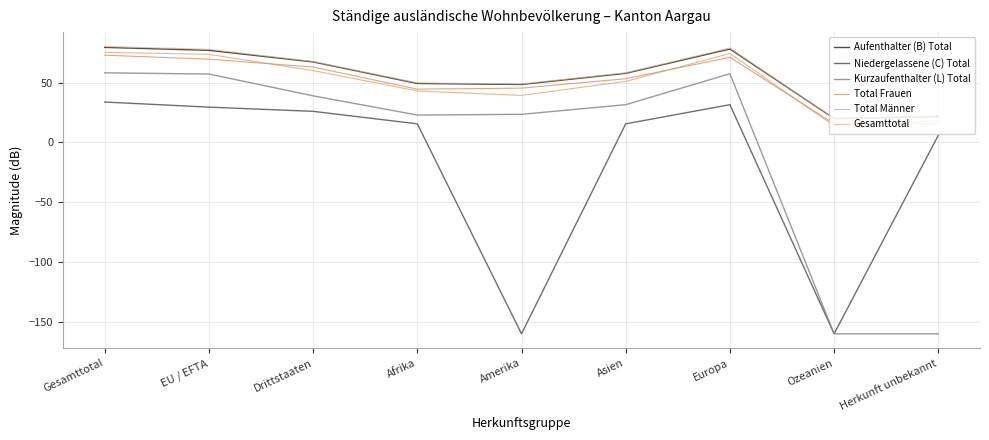

Is it true that Aufenthalter (B) Total equals 51.8 at Europa?

False